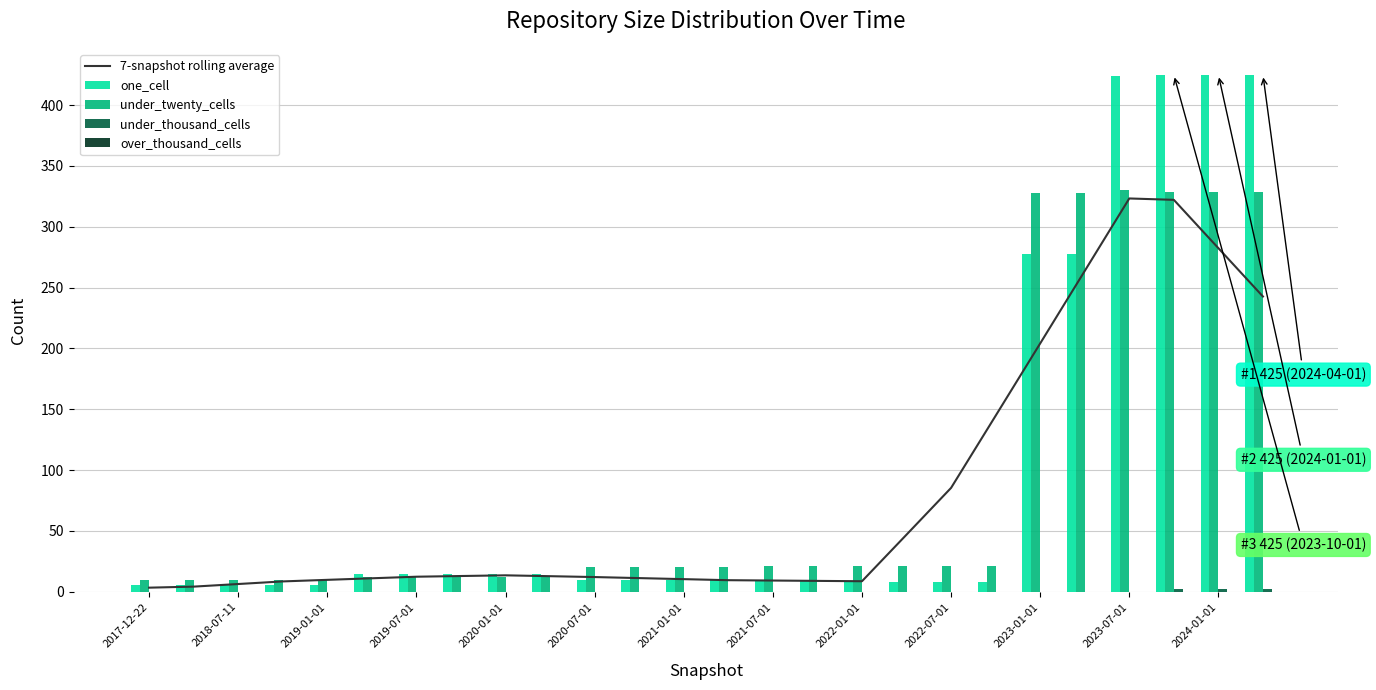

What is the highest value of the one_cell series?

425